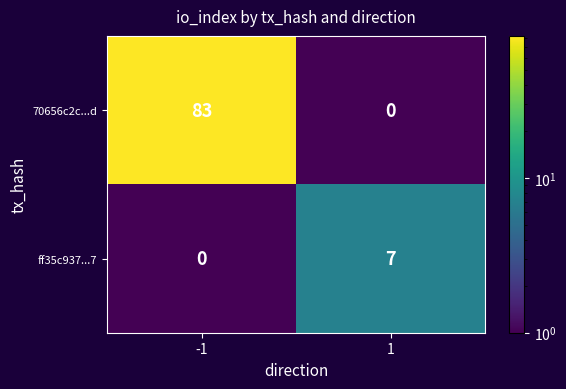

Which series has the largest total across all categories?

70656c2c...d